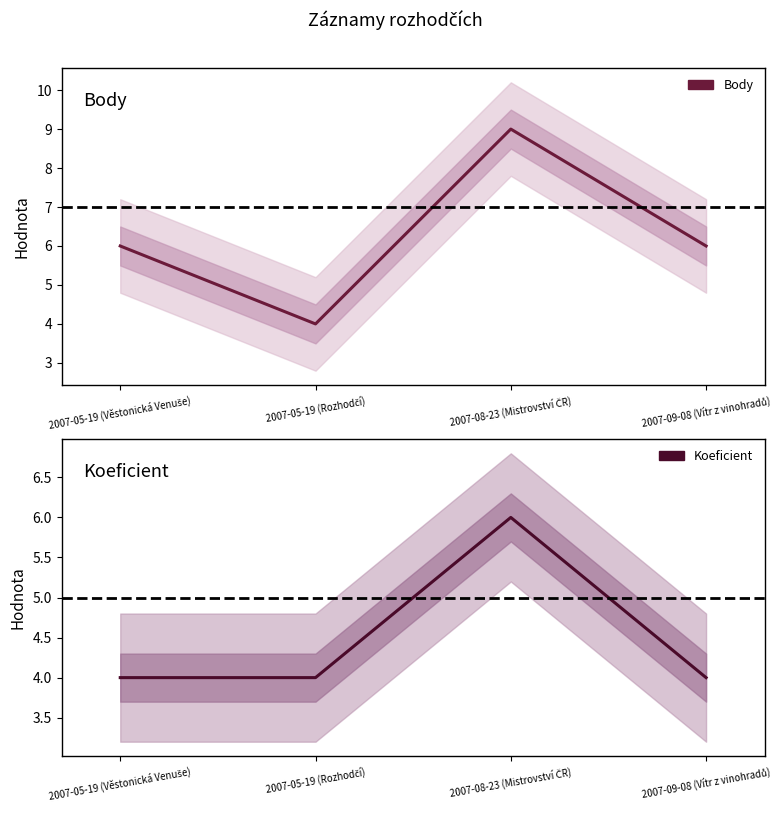

What is the difference between the highest and lowest values at 2007-05-19 (Věstonická Venuše)?

2